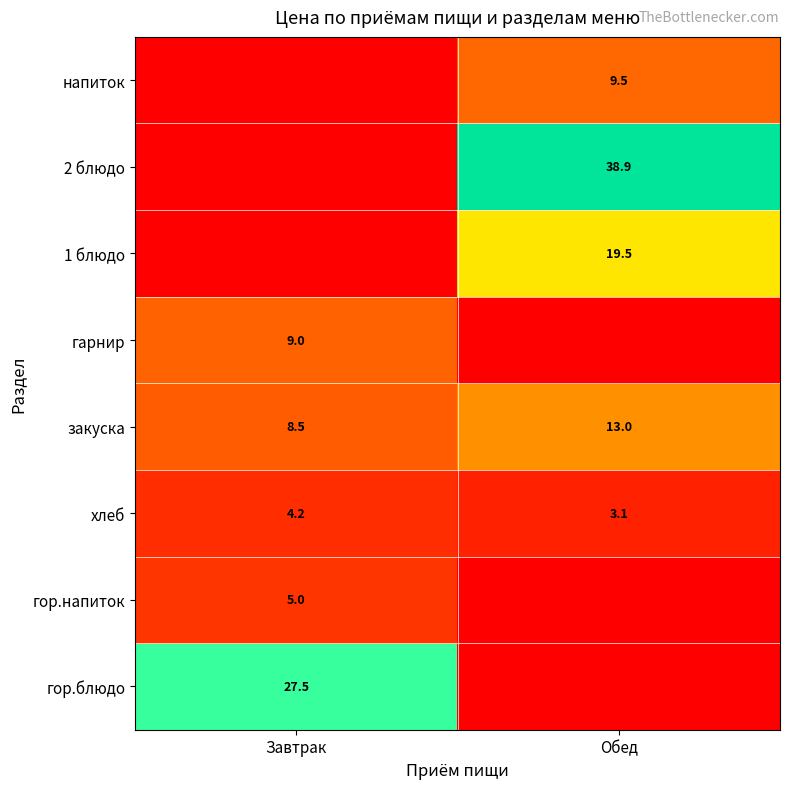

The value of 2 блюдо at Обед is 11.0. True or false?

False